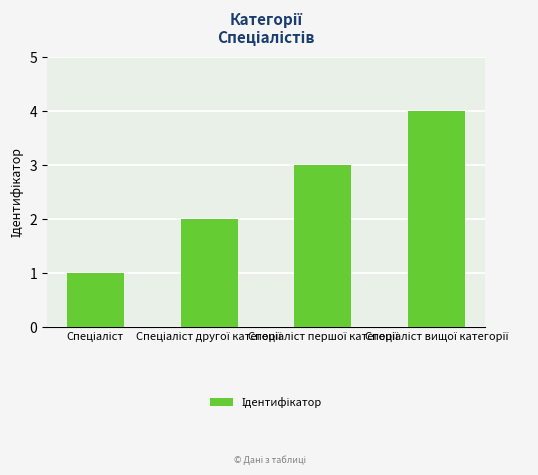

What is the difference between the maximum and minimum values?

3